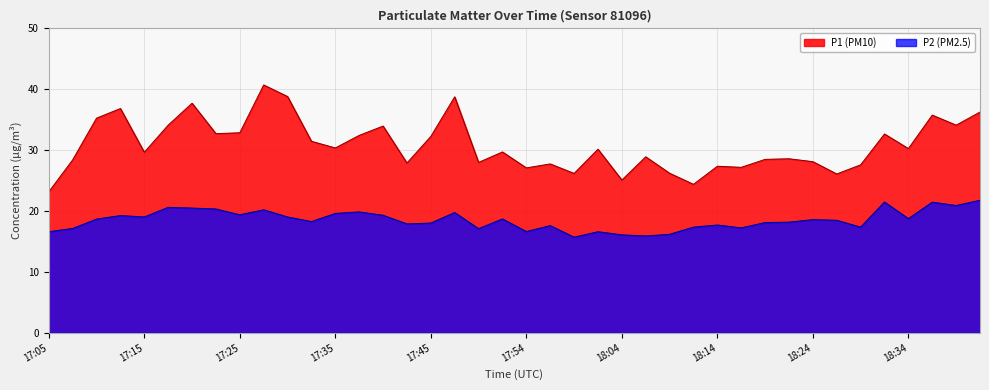

True or false: P1 has more than 2 points higher than both neighbors.

True